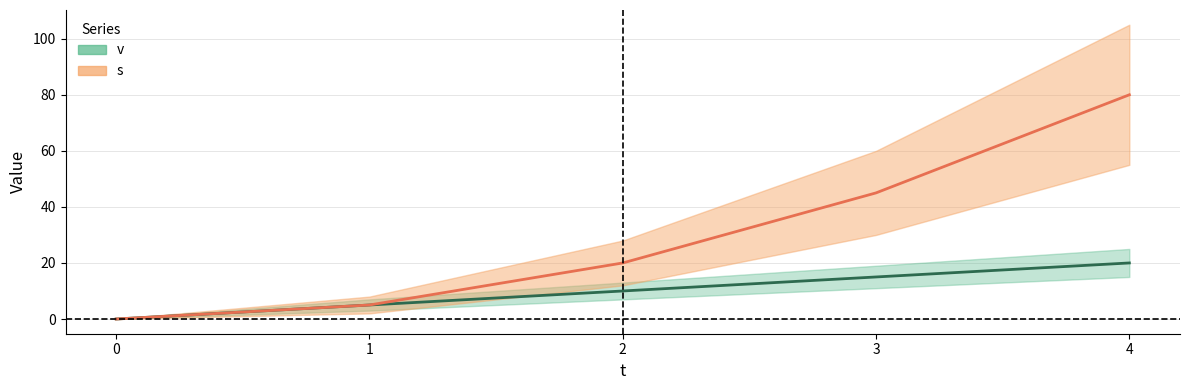

Count the v values in the range 5 to 15.

3